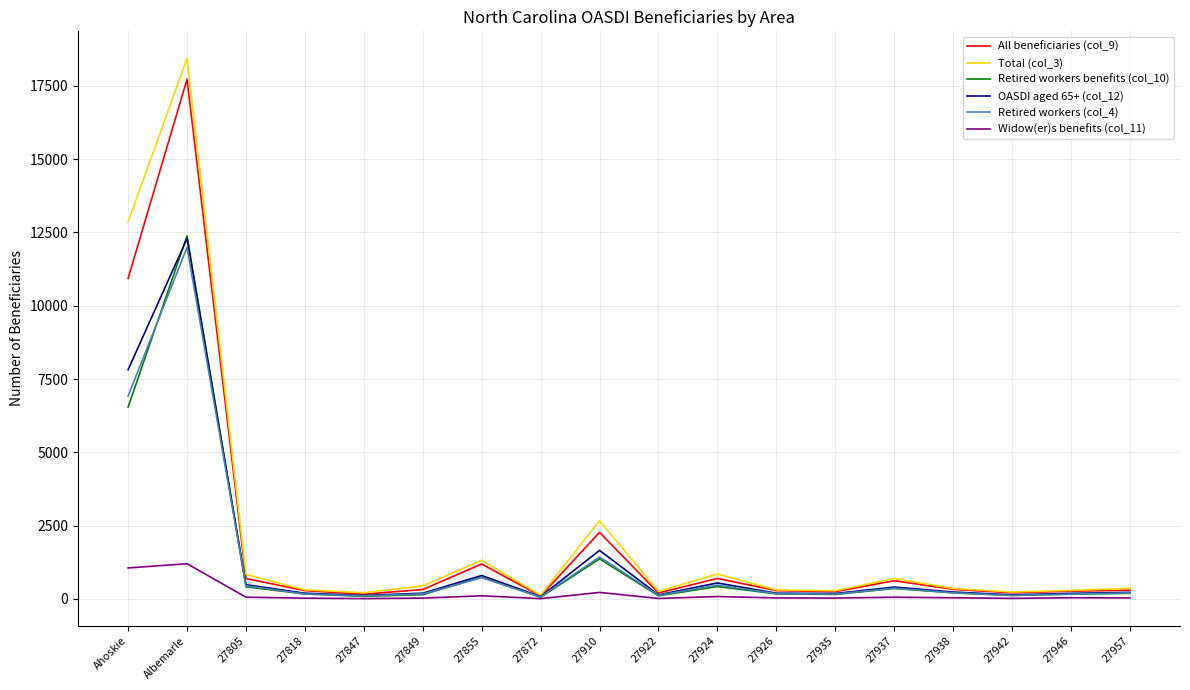

At which category is the sum across all series the highest?

Albemarle